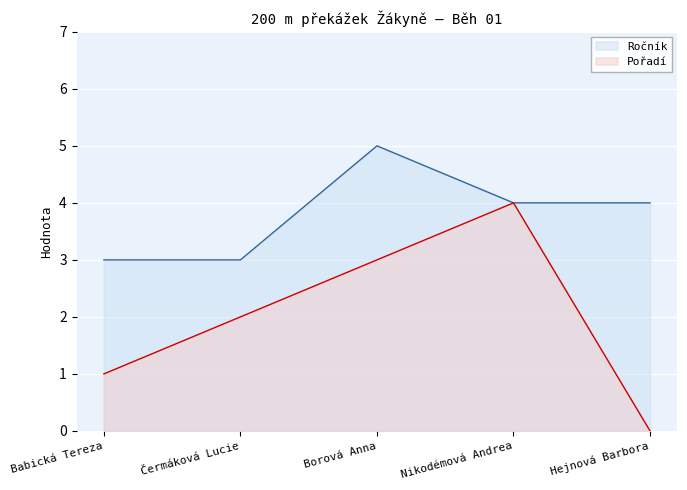

What is the sum of all Ročník values?

19